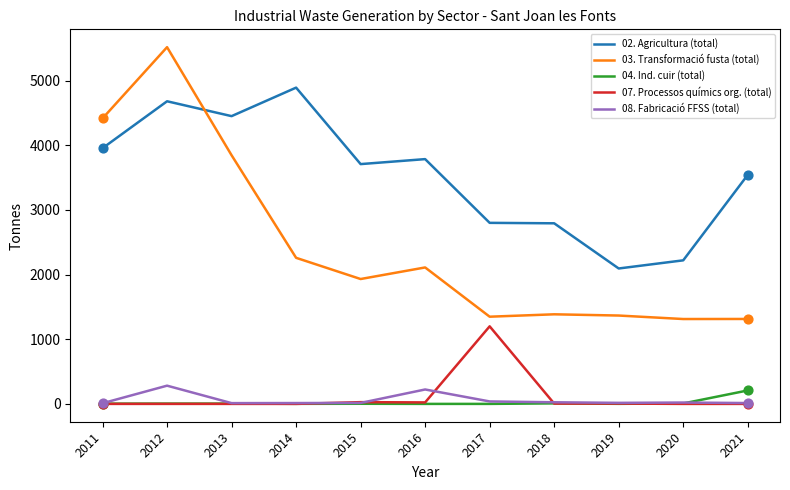

True or false: 02. Agricultura (total) has a value of 3543 at 2021.

True